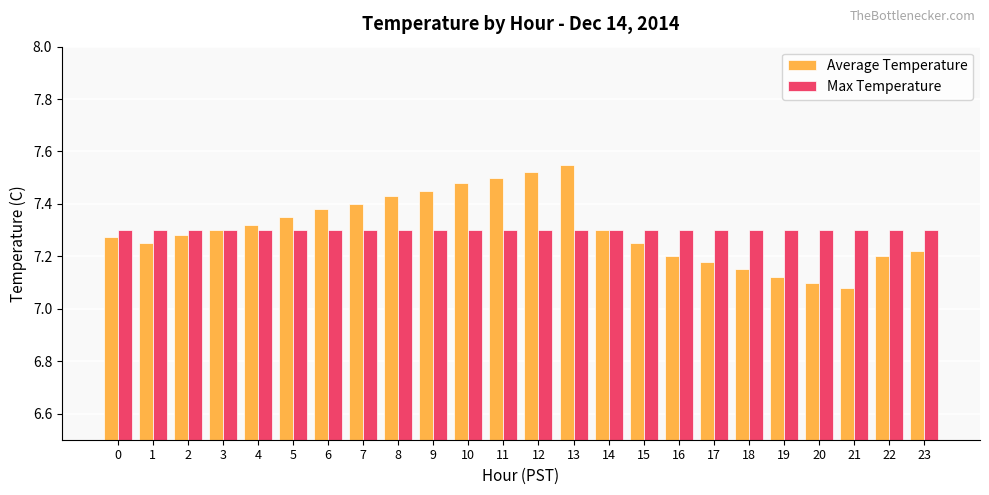

At which category does the chart reach its peak across all series?

13